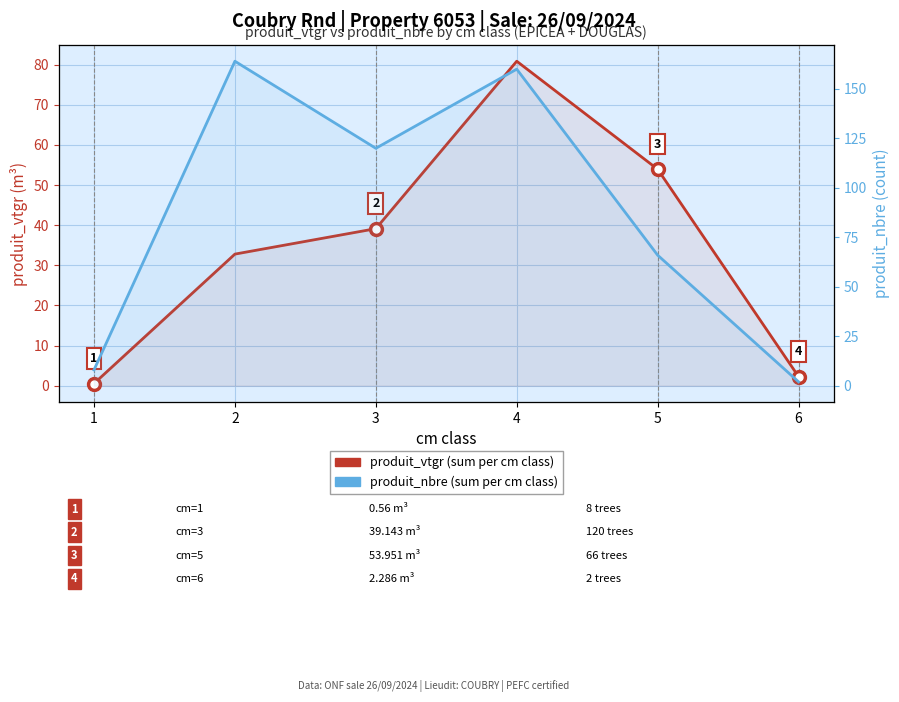

Read the produit_vtgr (sum per cm class) value at 1.

0.6